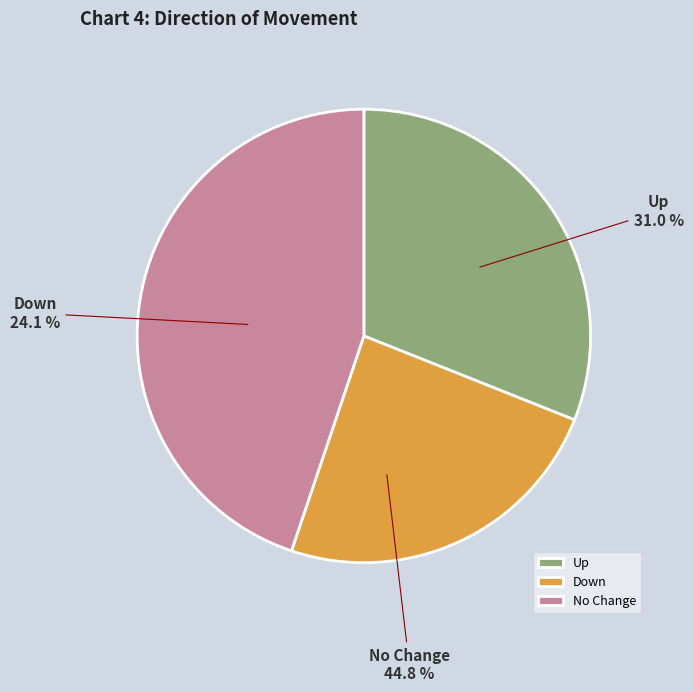

Is the sum of - and up greater than half?

Yes